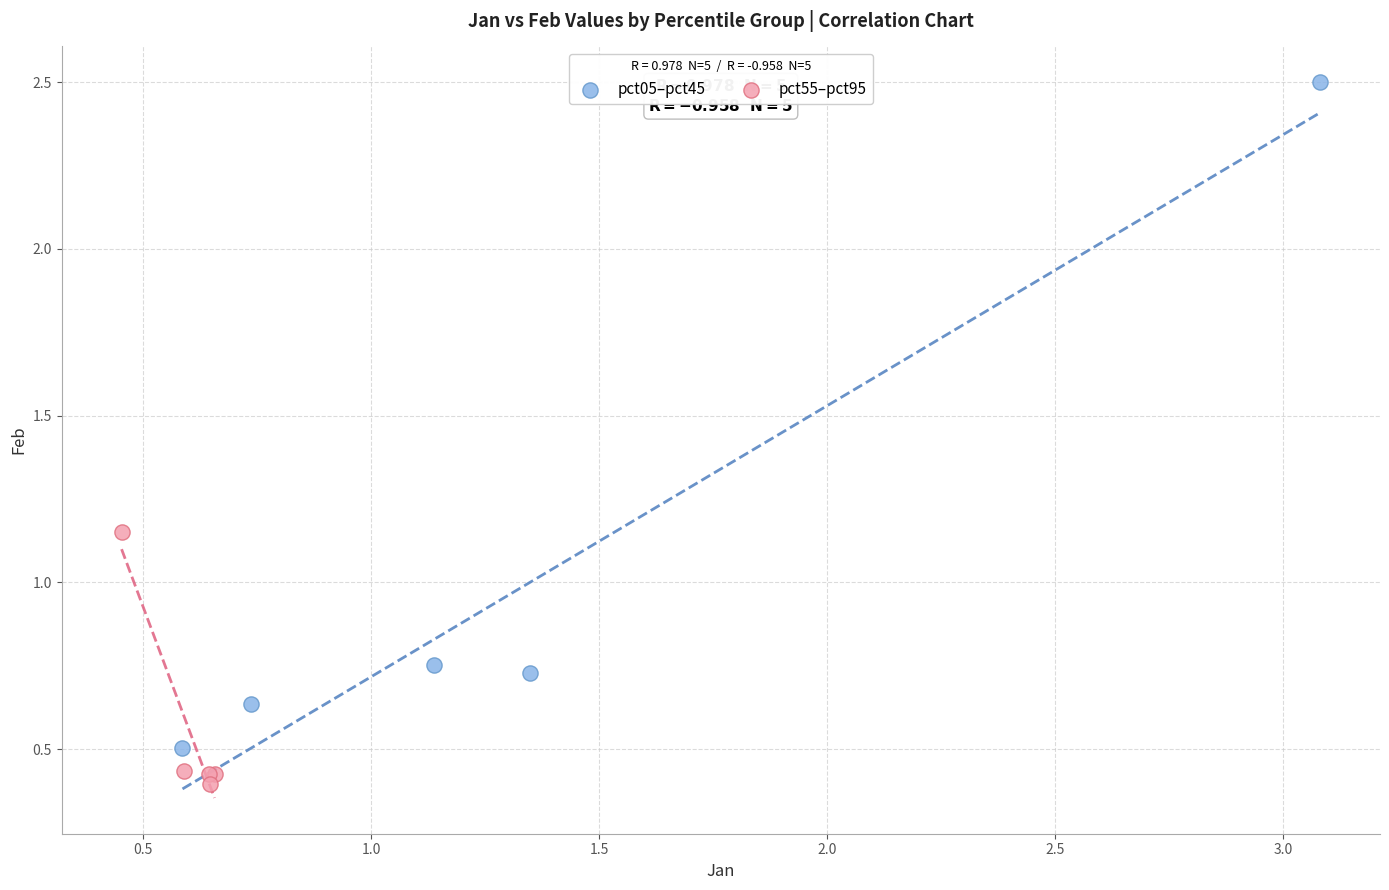

Which series has the widest spread of Y values?

pct05–pct45